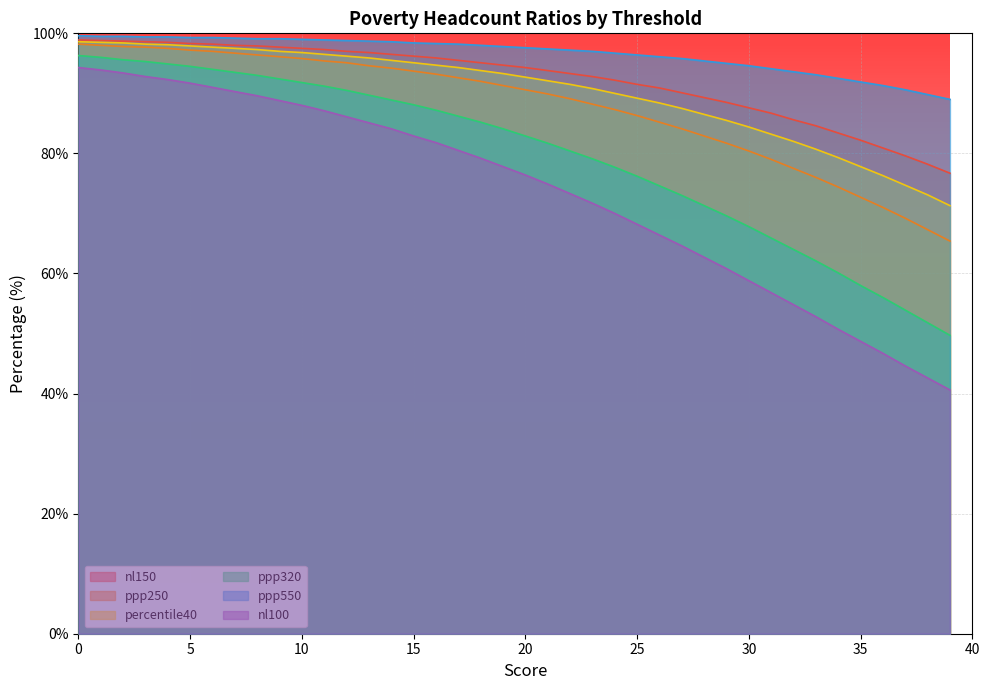

What is the sum of all ppp250 values?

3508.7